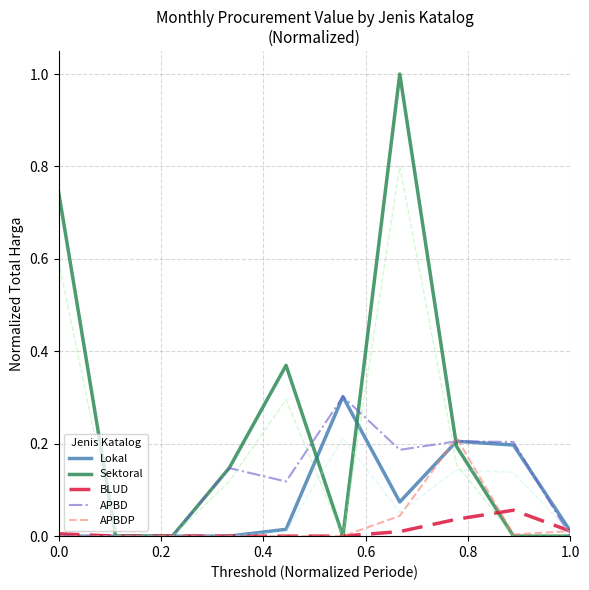

Is it true that Sektoral equals 0.4 at 1.0?

False